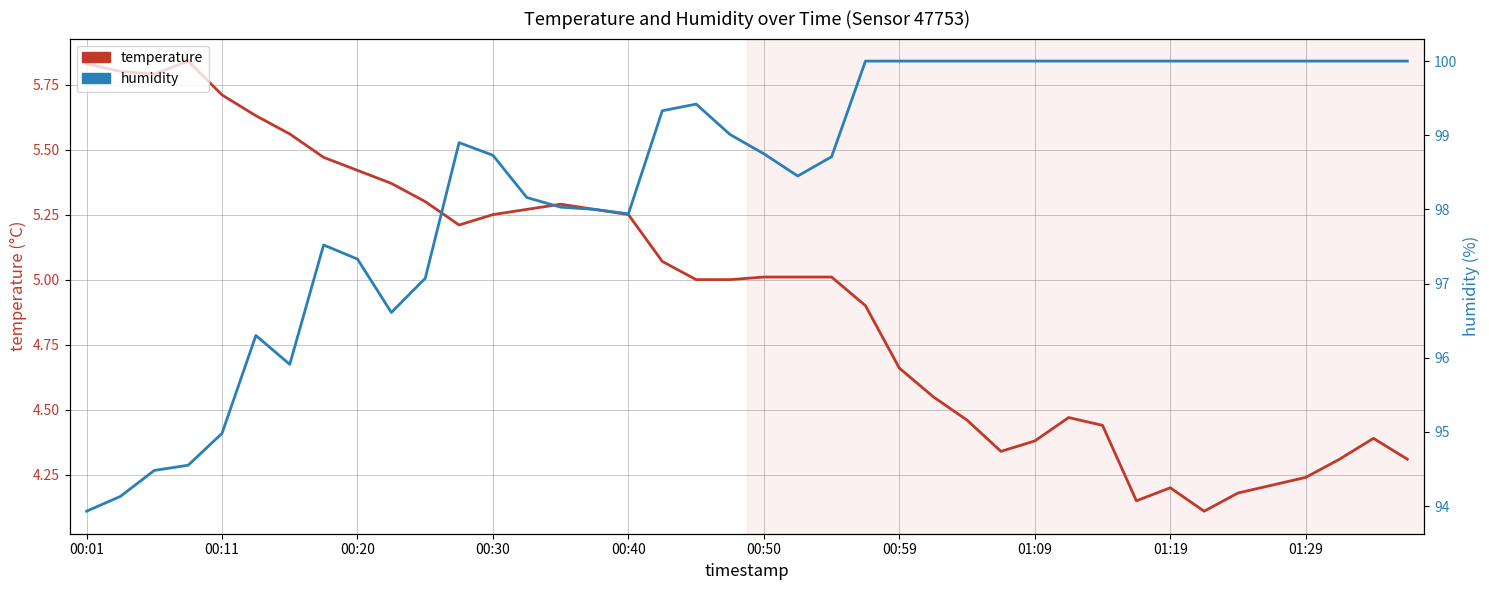

Rank the series at 01:29 from lowest to highest value.

temperature, humidity